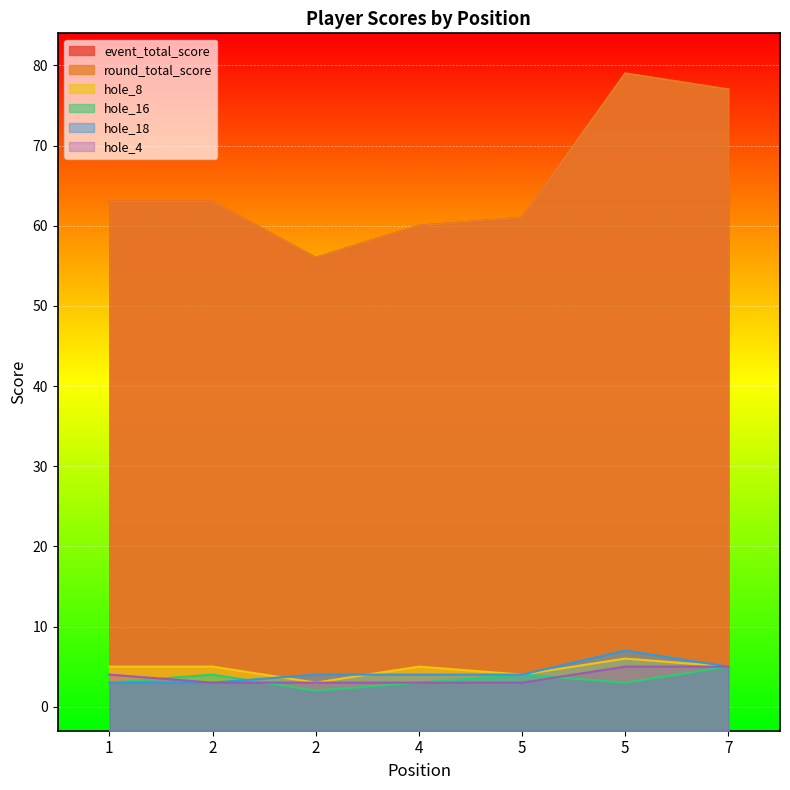

What is the minimum value shown in the chart?

2